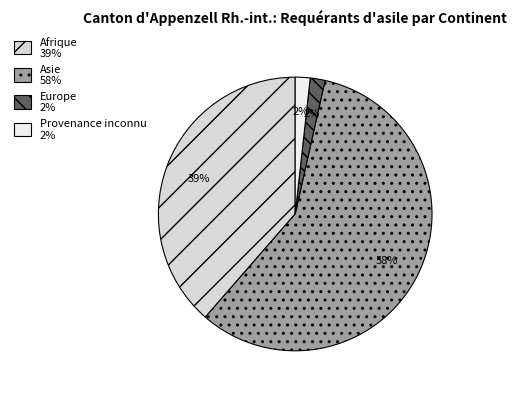

What percentage do Europe and Provenance inconnu together represent?

3.5%